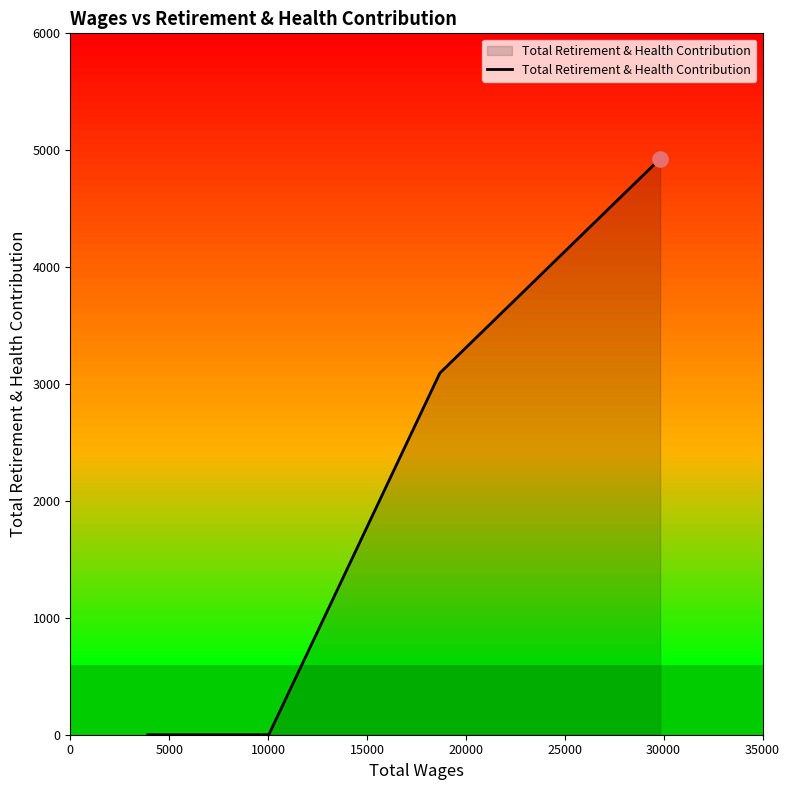

What is the greatest value displayed?

4928